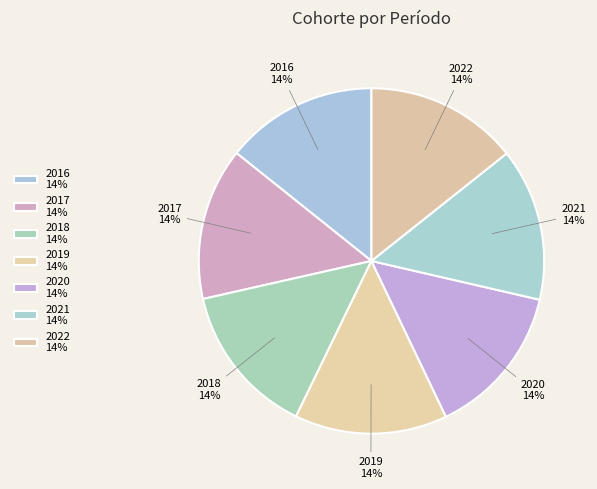

Approximately how many times larger is the value at 2022 compared to 2018?

1.0